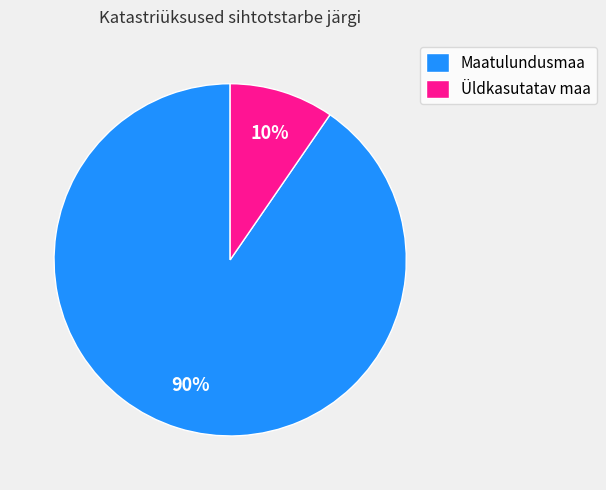

Is the sum of Maatulundusmaa and Üldkasutatav maa greater than half?

Yes